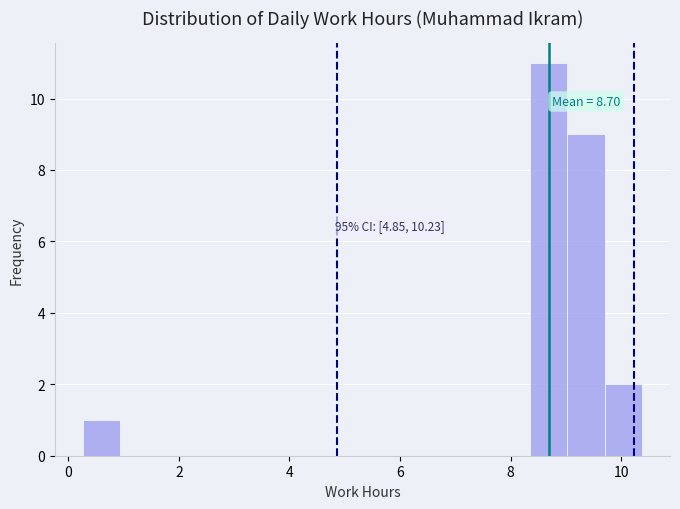

Read against the x-axis, roughly where is the centre of the tallest bar?

8.6